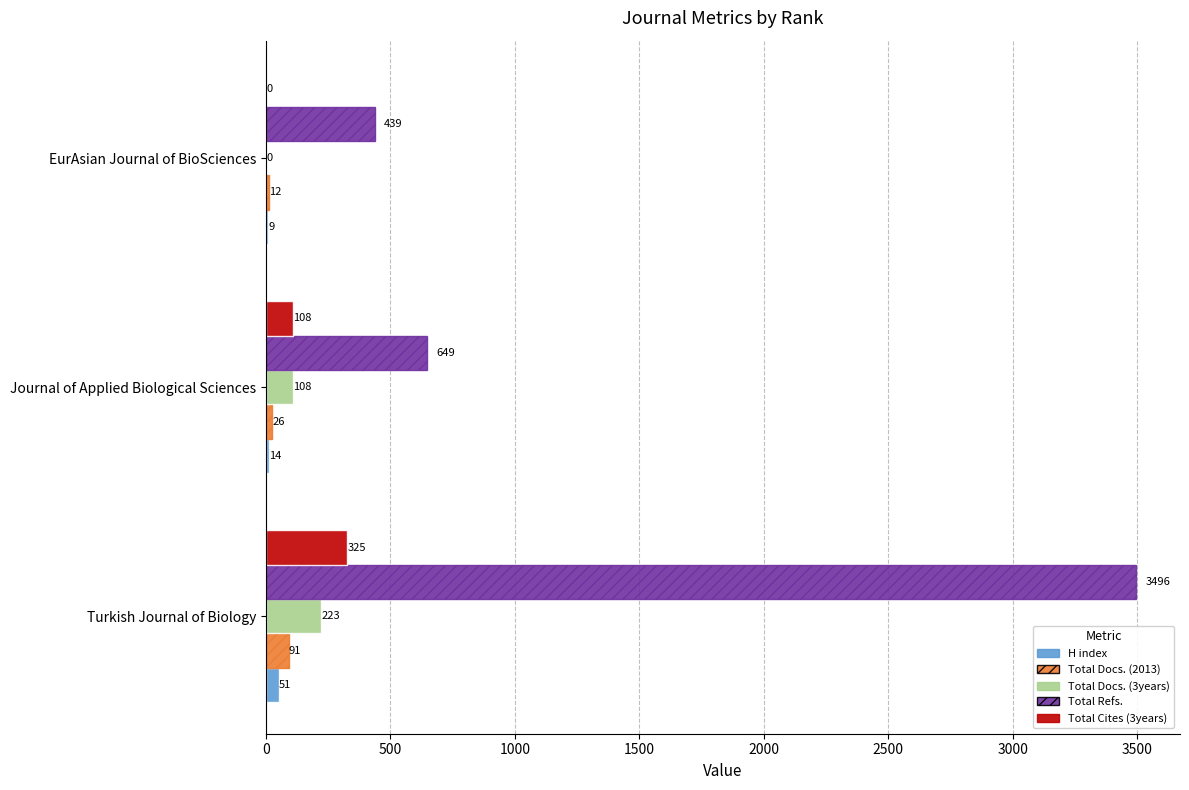

What is the sum of all Total Cites (3years) values?

433